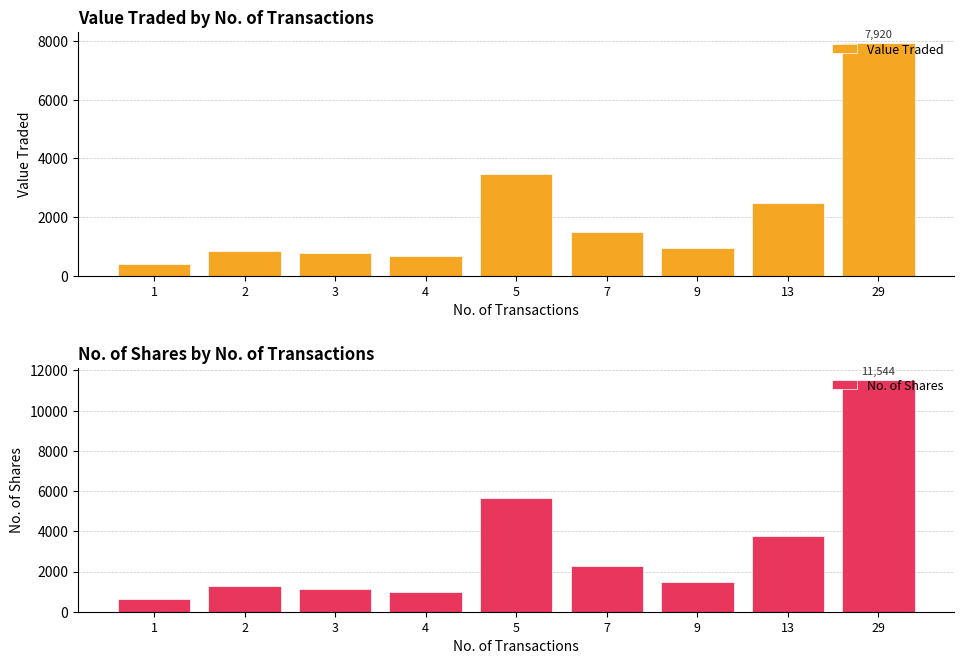

At which label is Value Traded closest to 4162?

5